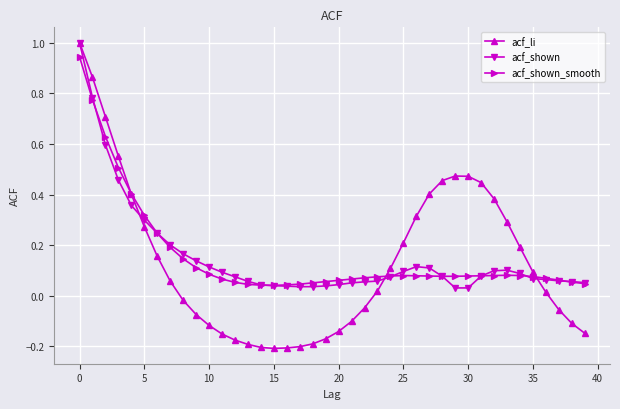

What is the value of the acf_li point at the 1st from the left?

1.0